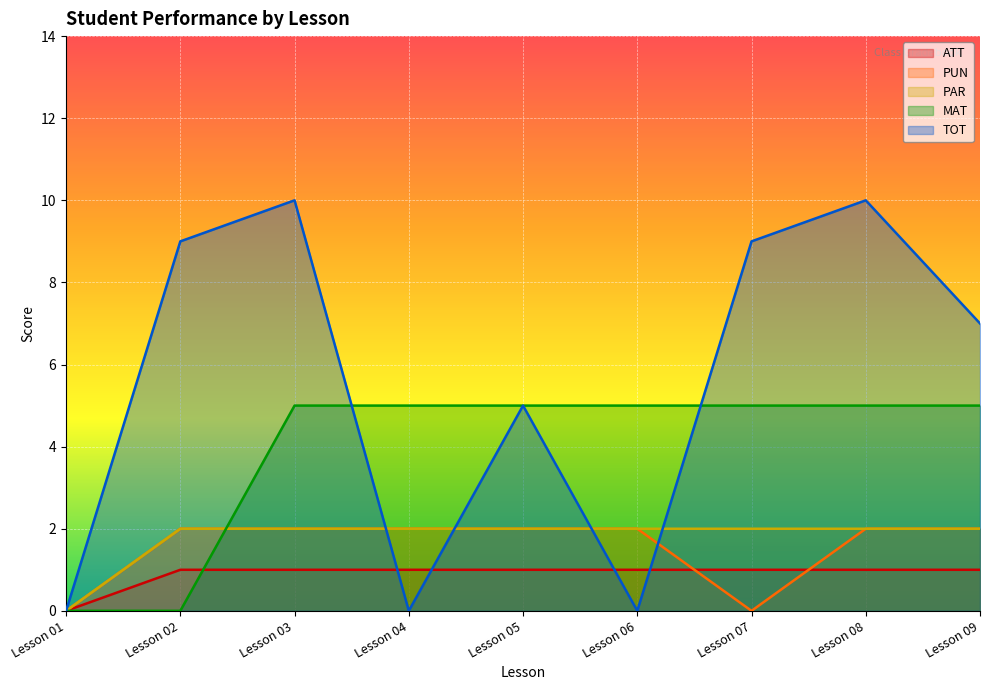

How many times do TOT and ATT cross each other?

4